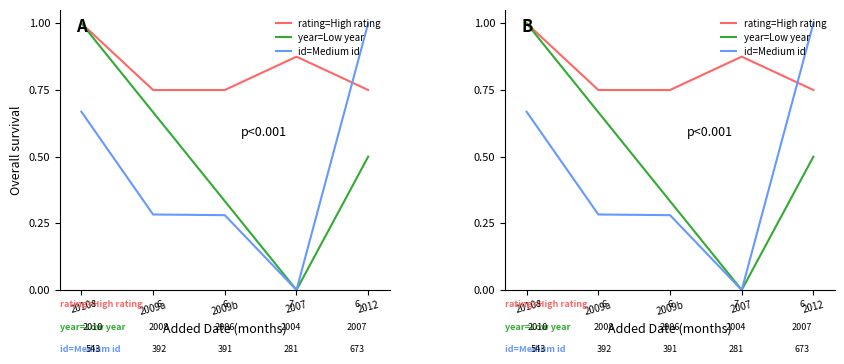

How many intersections are there between id=Medium id and rating=High rating?

1